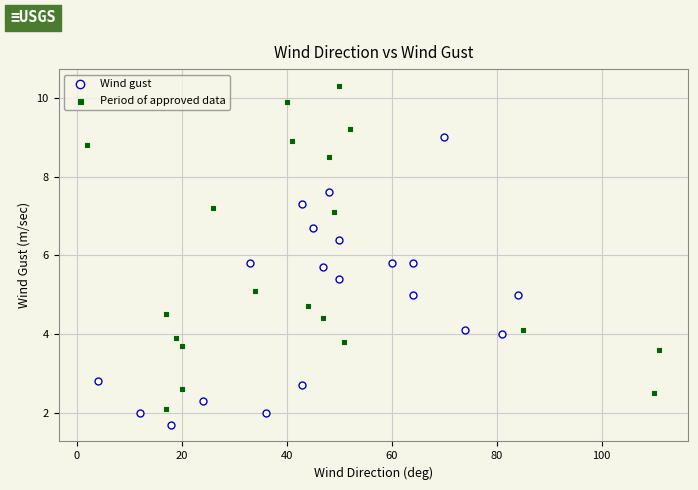

Which series reaches the minimum Y coordinate?

Wind gust